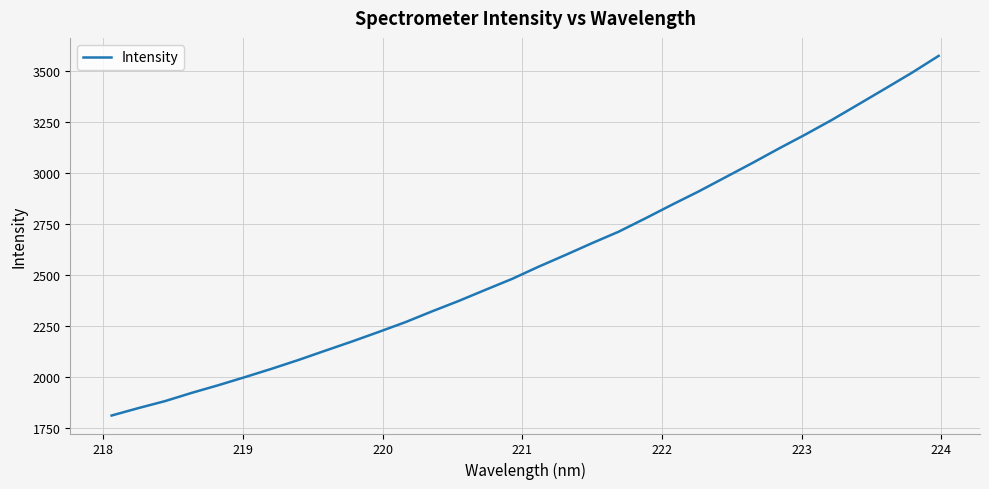

What is the greatest value displayed?

3575.2